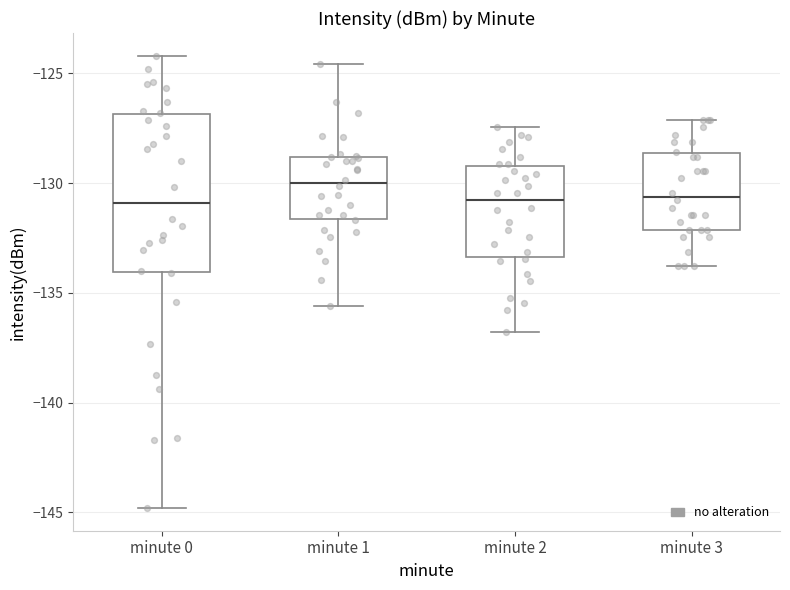

Comparing the boxes themselves (not the whiskers), which one is the tallest?

minute 0